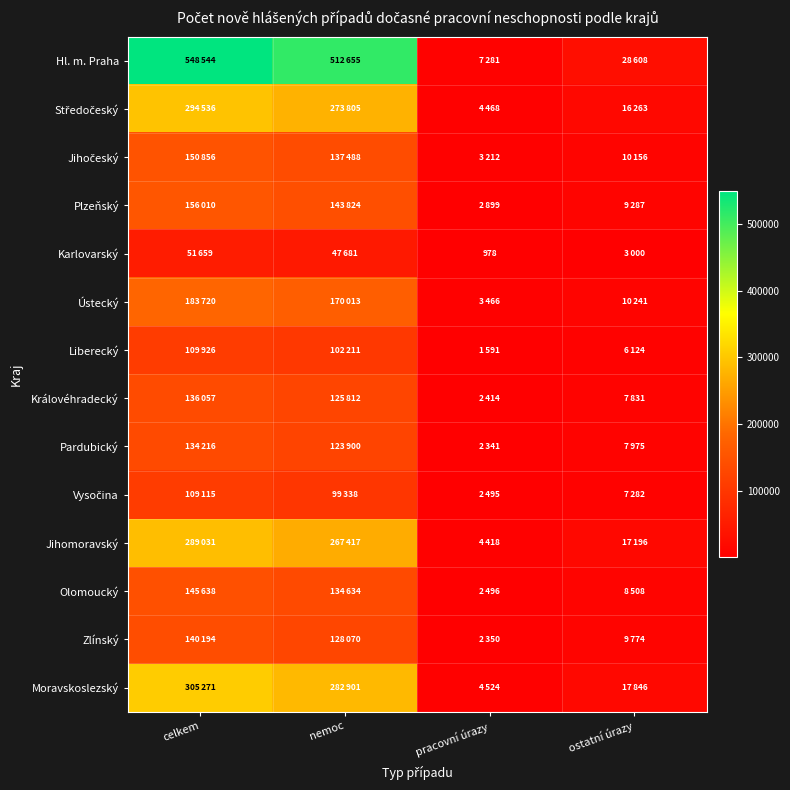

List the series in order of their peak value, highest first.

Hl. m. Praha, Moravskoslezský, Středočeský, Jihomoravský, Ústecký, Plzeňský, Jihočeský, Olomoucký, Zlínský, Královéhradecký, Pardubický, Liberecký, Vysočina, Karlovarský